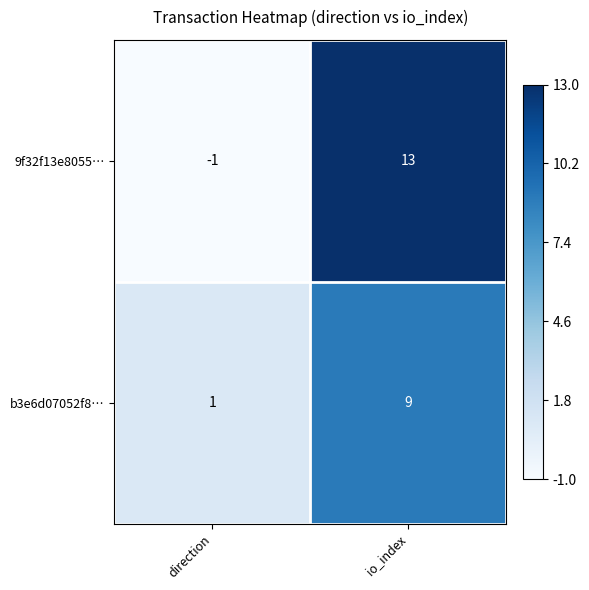

True or false: 9f32f13e8055… has a value of 13 at io_index.

True